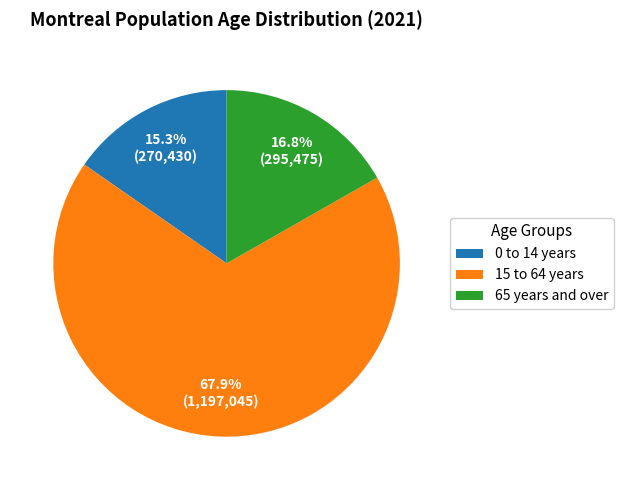

Combined, do 0 to 14 years and 65 years and over account for over 50%?

No